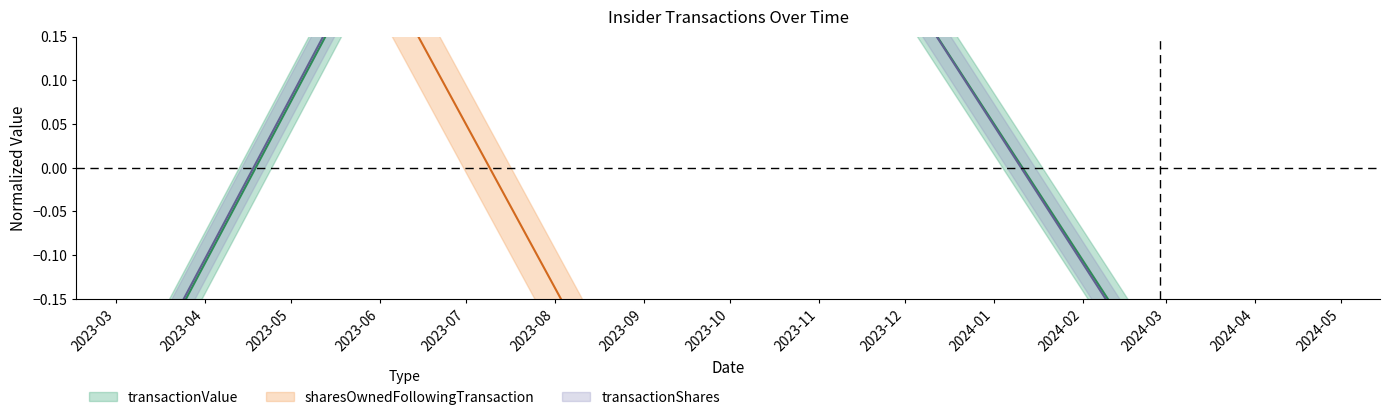

How many values in transactionShares are below zero?

3